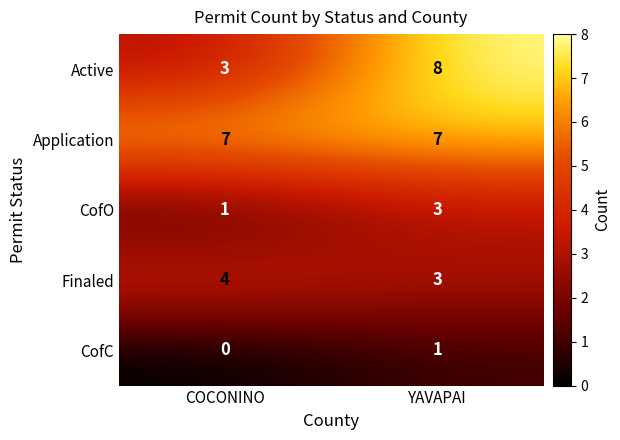

What is the sum of the Application values at YAVAPAI and COCONINO?

14